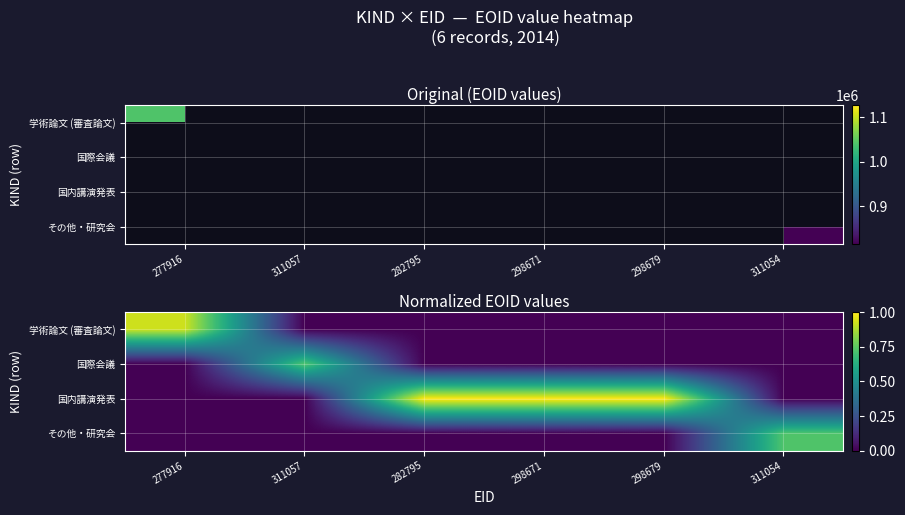

The その他・研究会 series shows 0.7 at 311054. True or false?

True